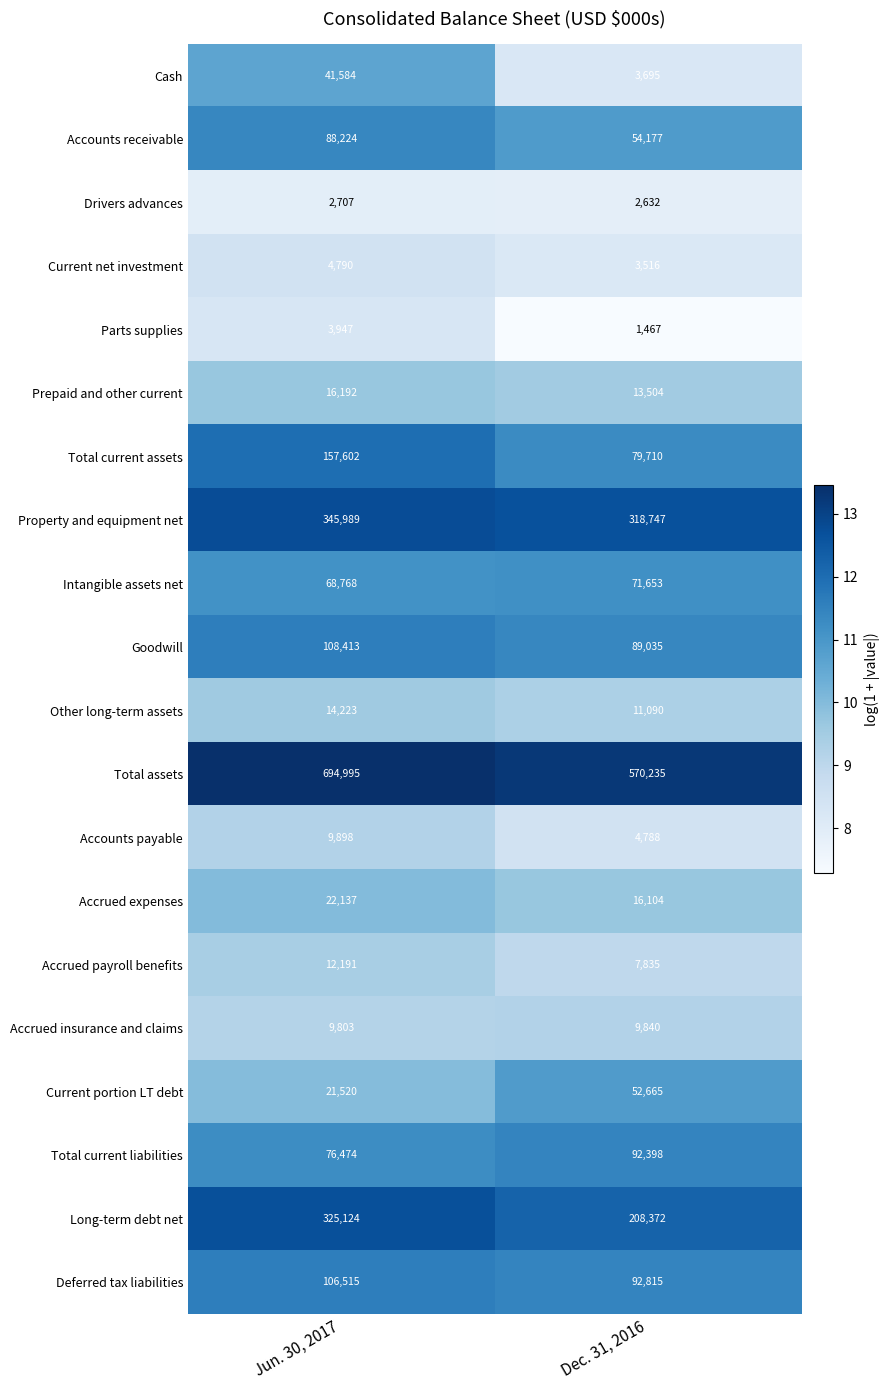

Which series has the largest total across all categories?

Total assets